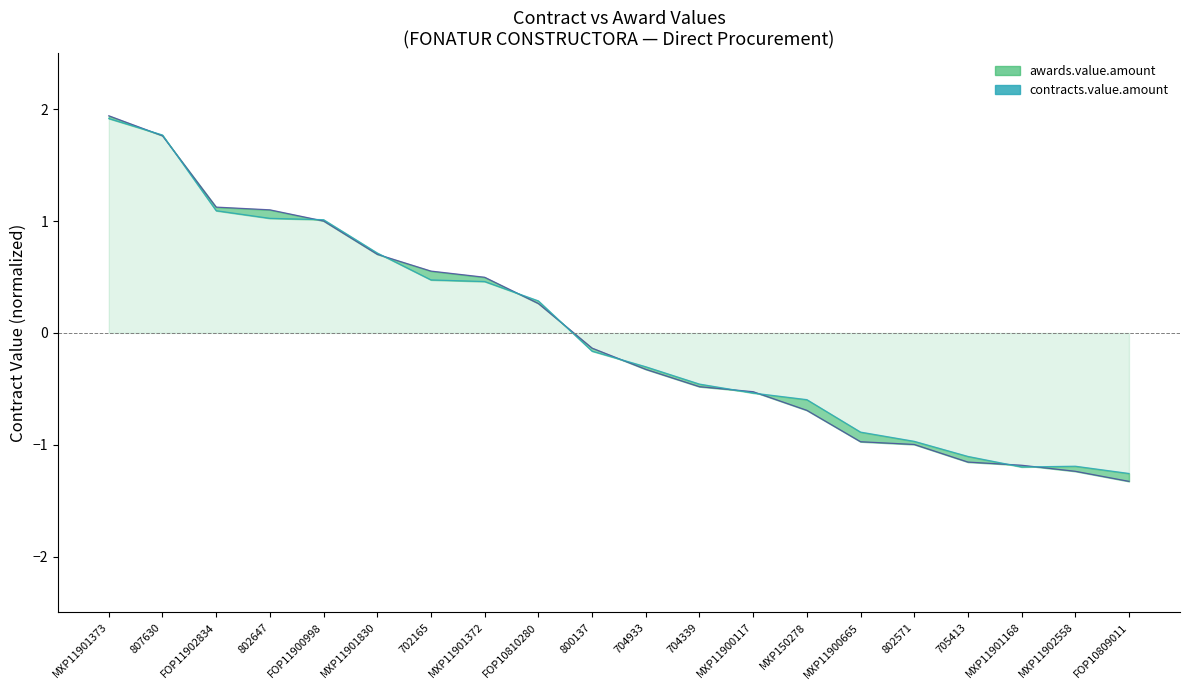

How many data points in awards.value.amount are less than 0?

11